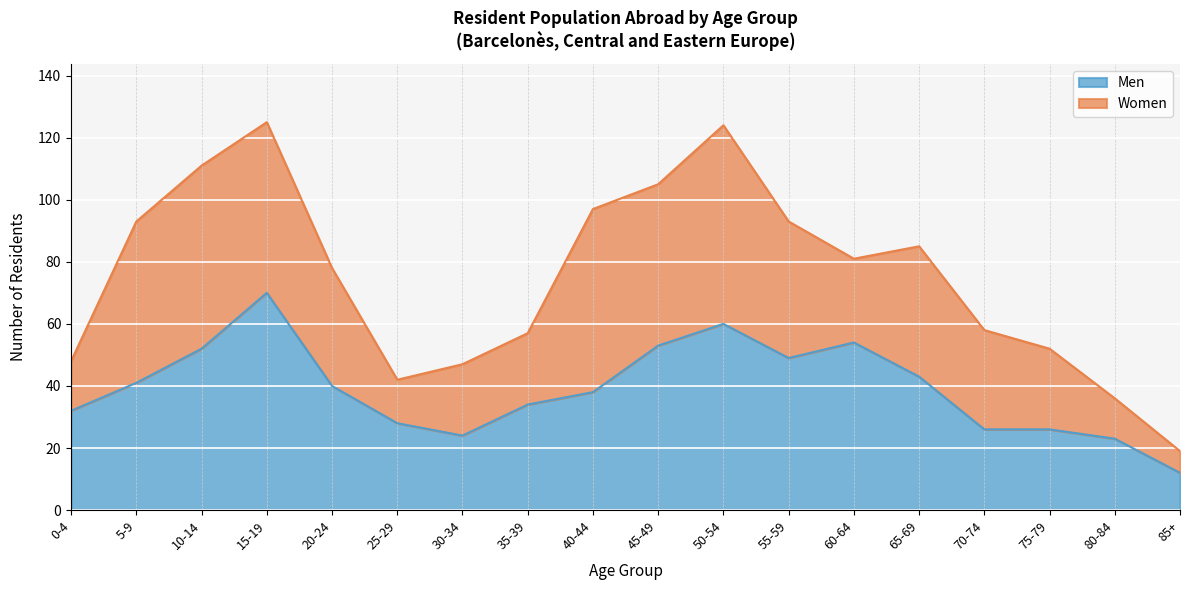

How many data points are above 40?

8